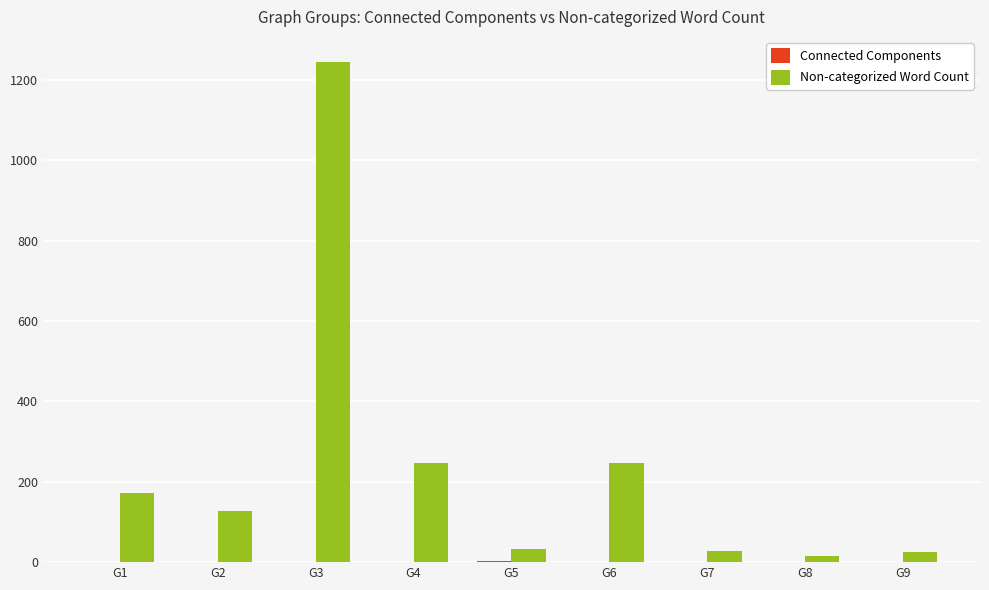

What is the sum of all Non-categorized Word Count values?

2138